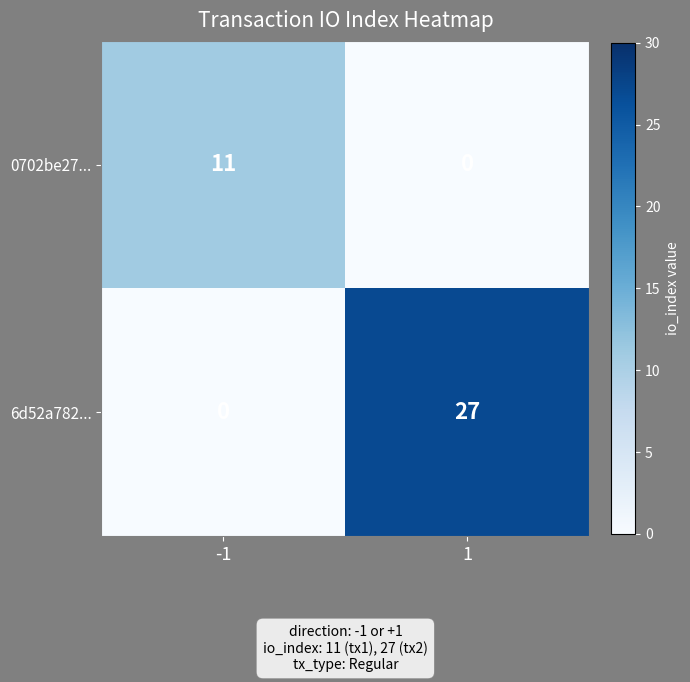

At -1, list the series in order from smallest to largest.

6d52a782..., 0702be27...